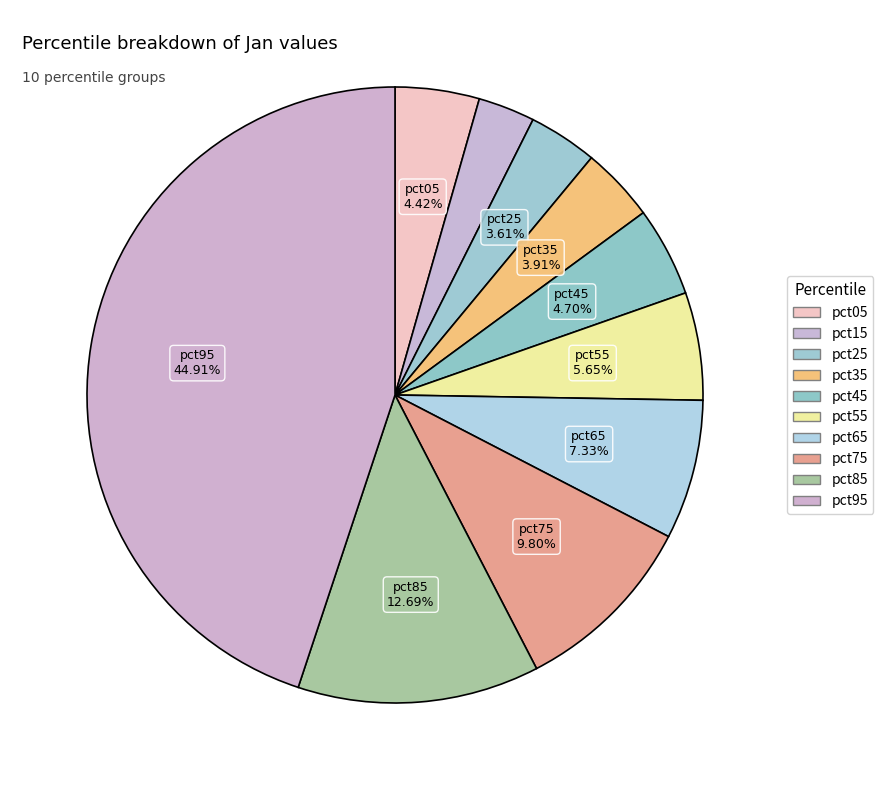

What percentage is NOT represented by pct85?

87.3%